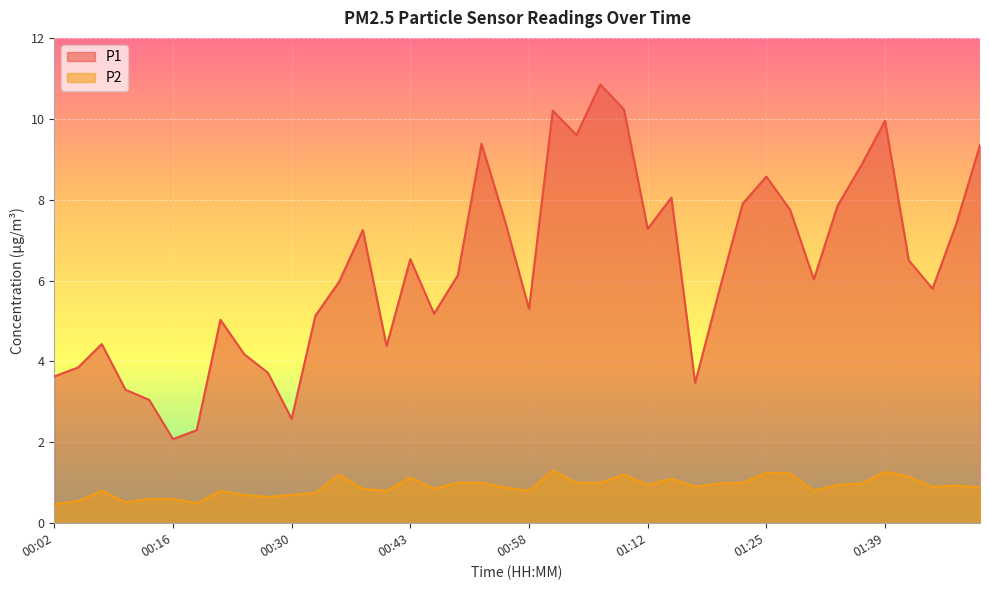

What value does the P1 series have at 01:06?

10.8